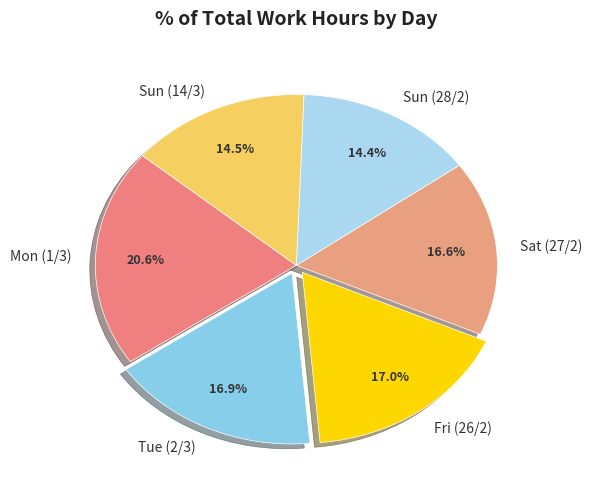

Which category has the biggest portion of the pie?

Mon (1/3)